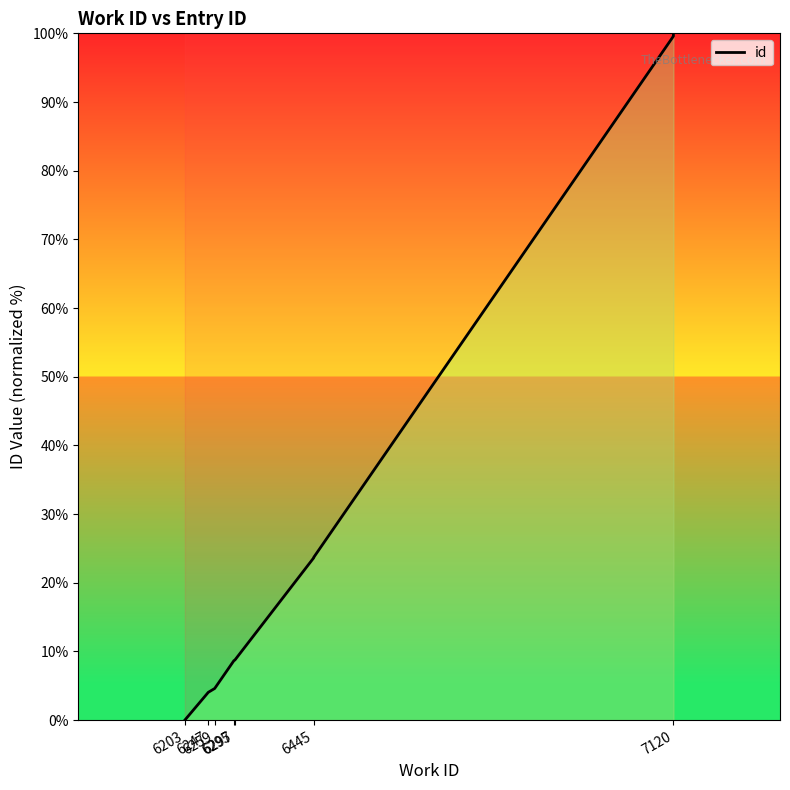

The value at 6295 is 12.3. True or false?

False